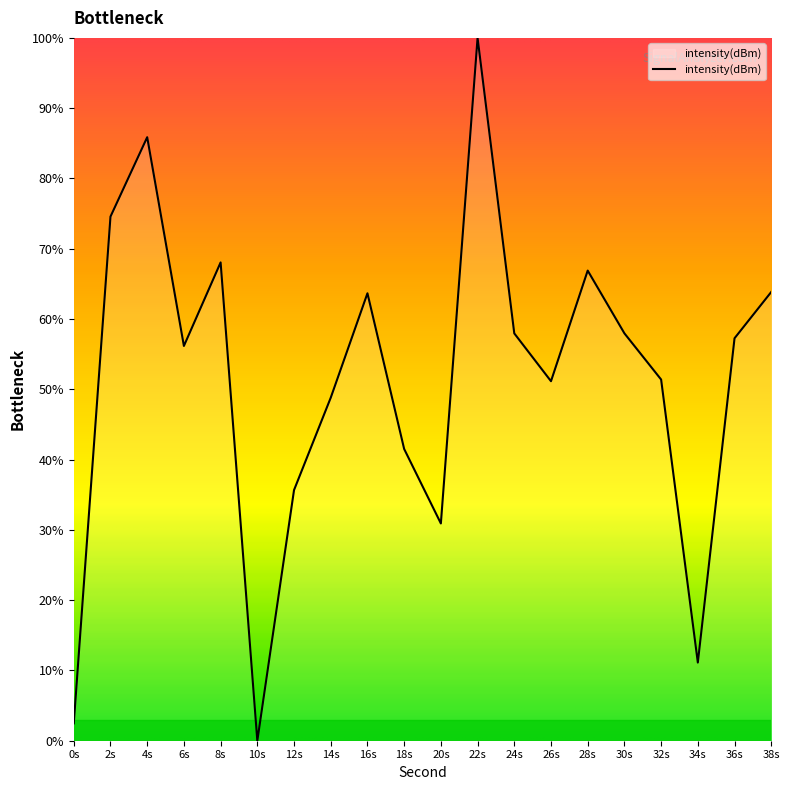

True or false: the data shows 17.6 at 34s.

False